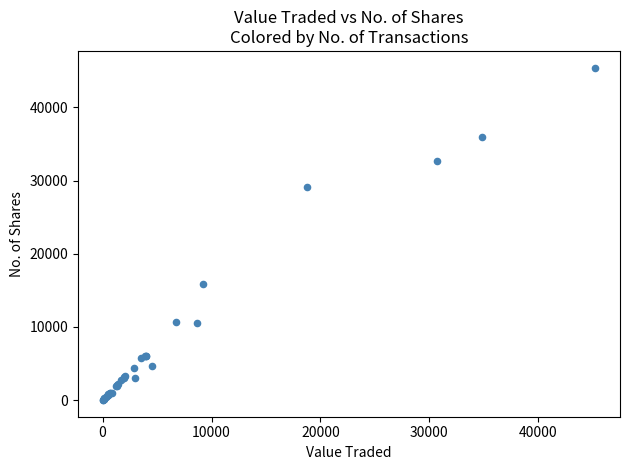

What Y value in the scatter plot is closest to 22717?

29055